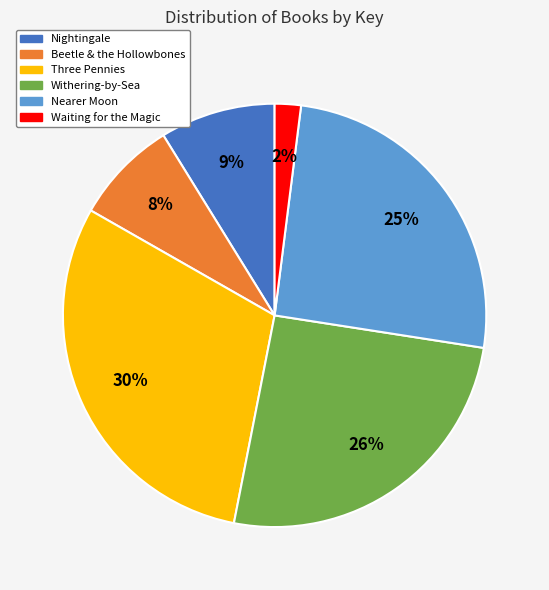

Which category has the biggest portion of the pie?

Three Pennies